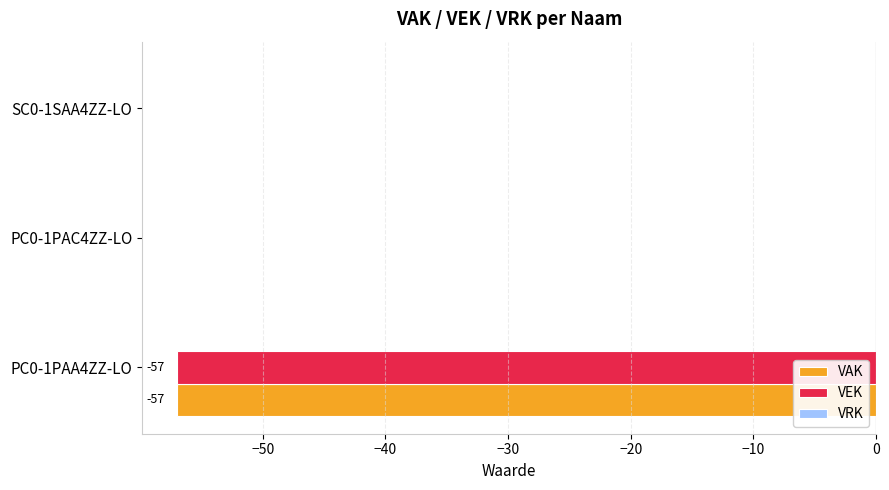

What is the sum of all VAK values?

-57